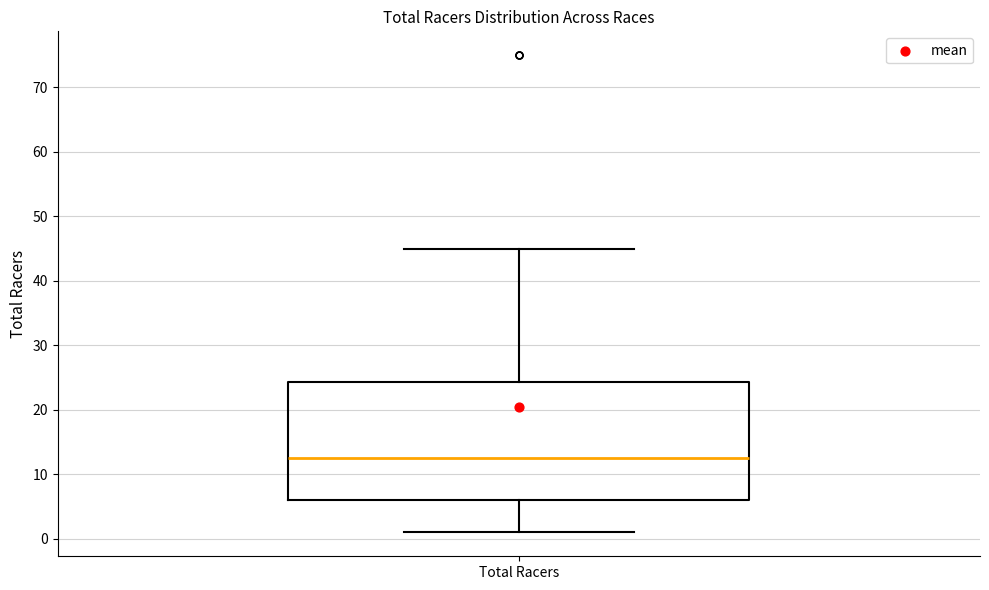

Read this box plot against the y-axis: the position of the median line, the range covered by the box, and the ends of both whiskers. The values are not printed on the chart, so give them approximately, as read against the axis.

median 13, box 6 to 24, whiskers 1 to 45